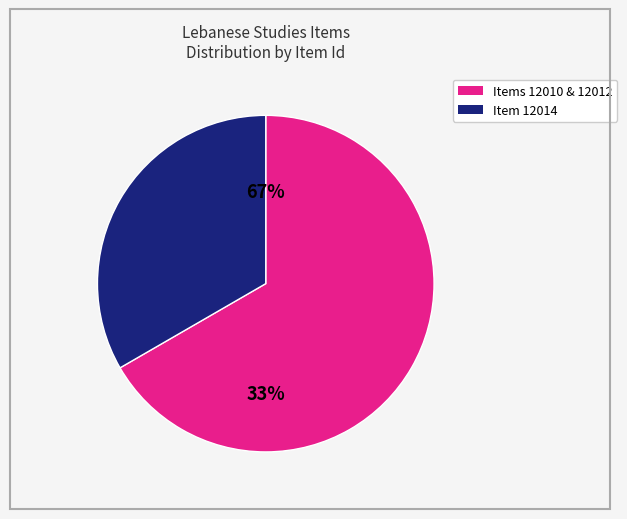

Is it true that Item 12010 is 33% of the pie?

True